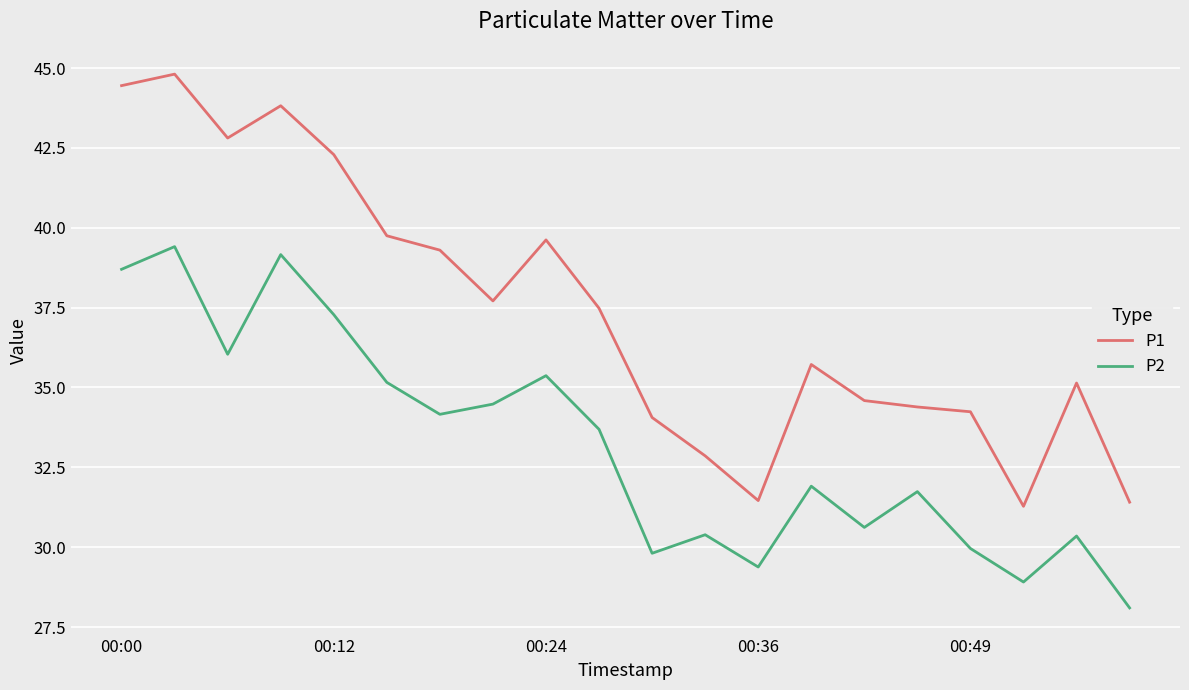

True or false: P1 and P2 intersect in this chart.

False